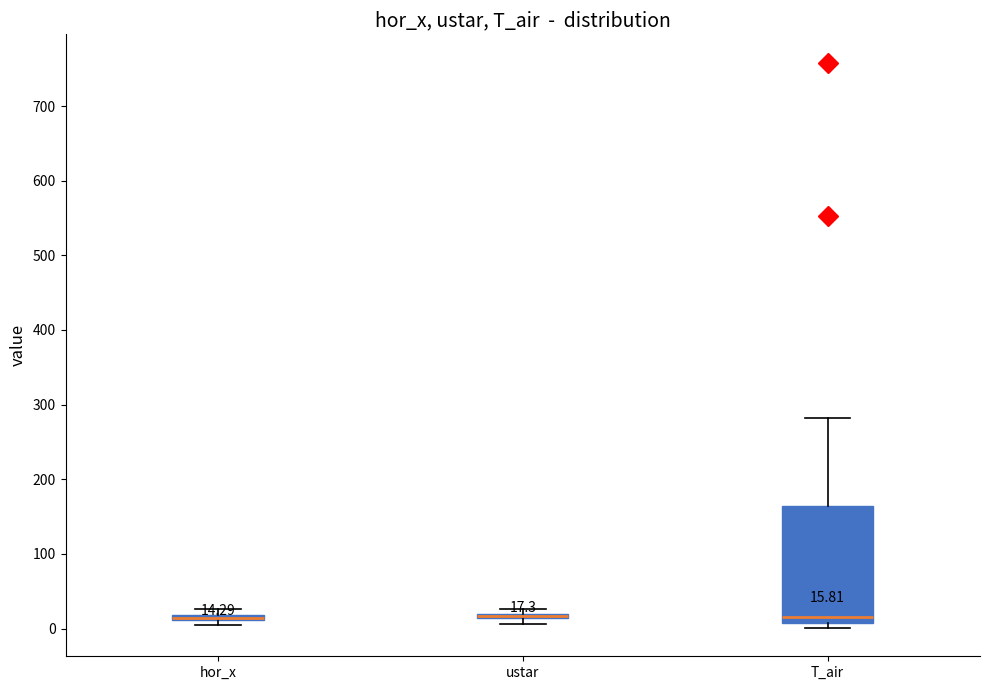

Which box is the tallest, from its lower edge to its upper edge?

T_air